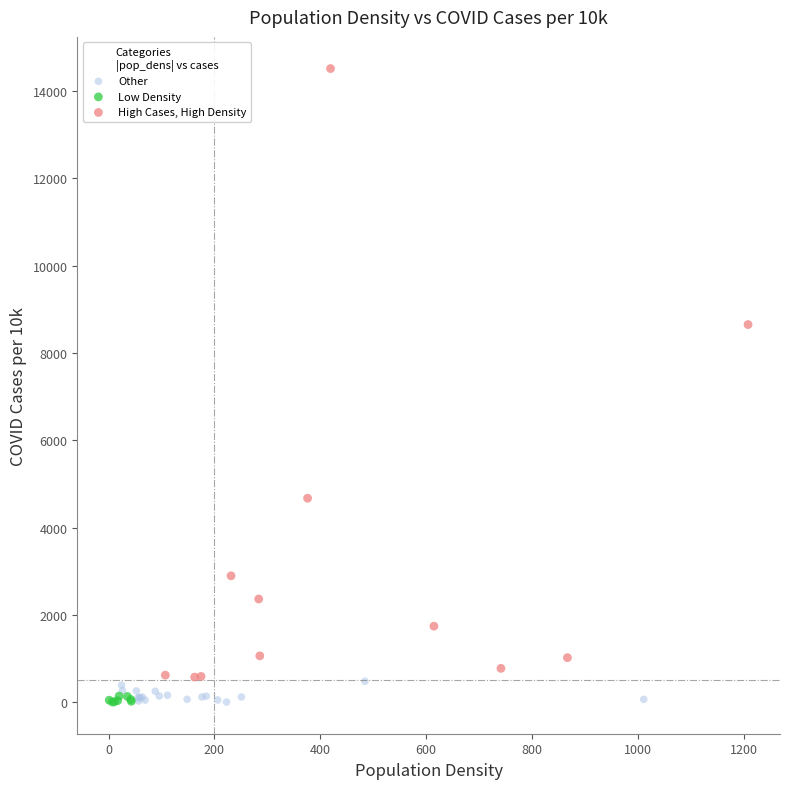

Which series contains the highest Y value?

High Cases, High Density